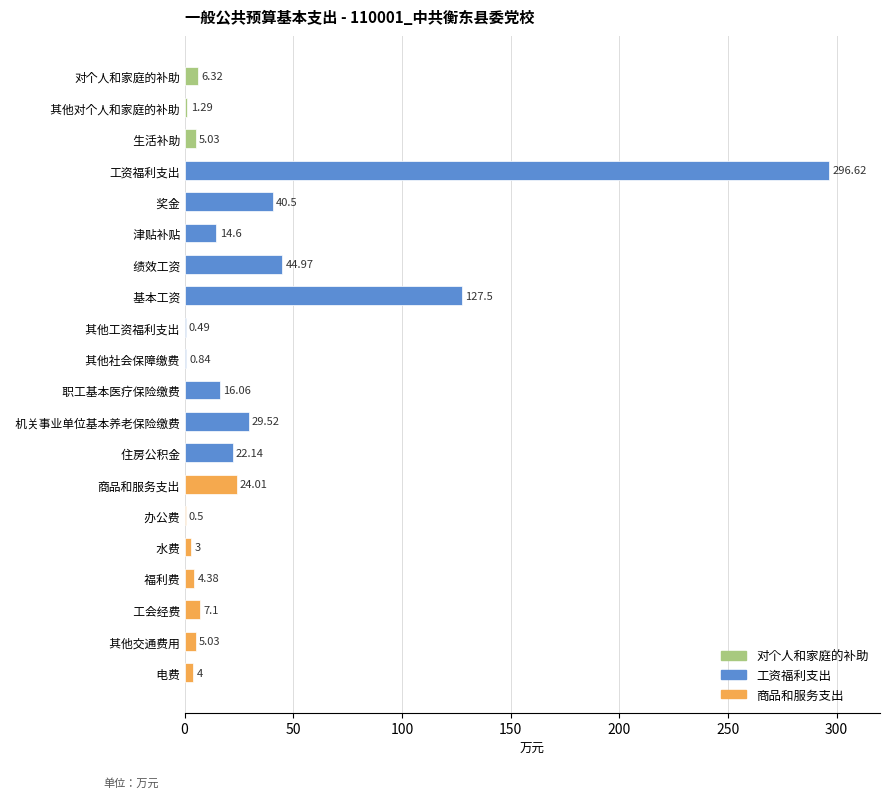

What is the sum of the values at   基本工资 and 商品和服务支出?

151.5